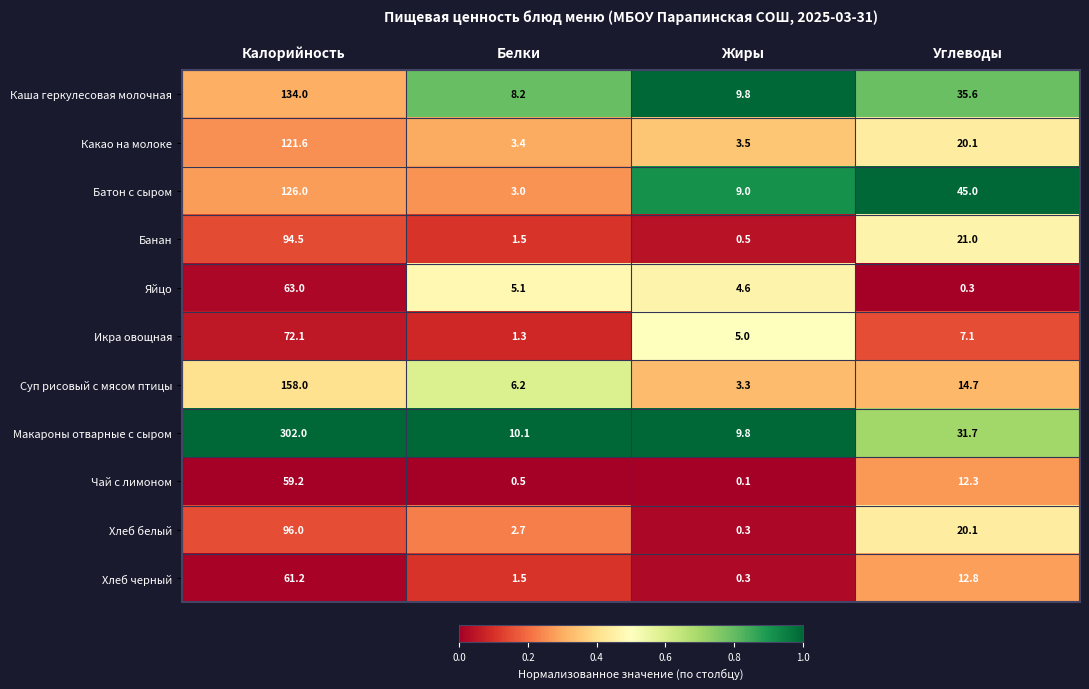

What is the sum of the Каша геркулесовая молочная values at Углеводы and Калорийность?

169.6